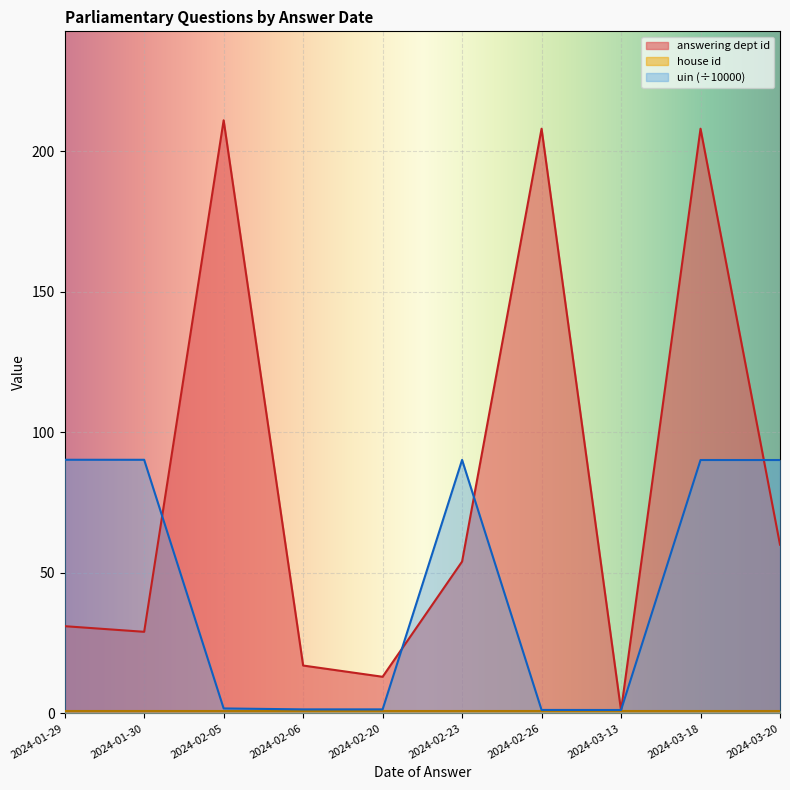

Which series has the widest spread of values?

answering dept id